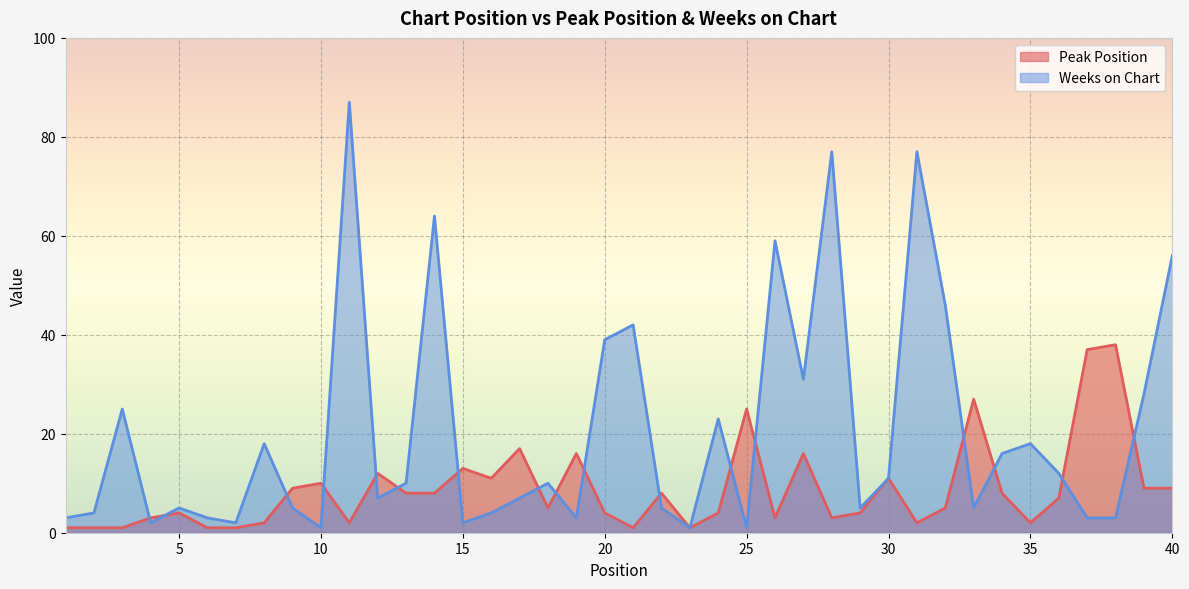

The value of Peak Position at 1 is 1. True or false?

False